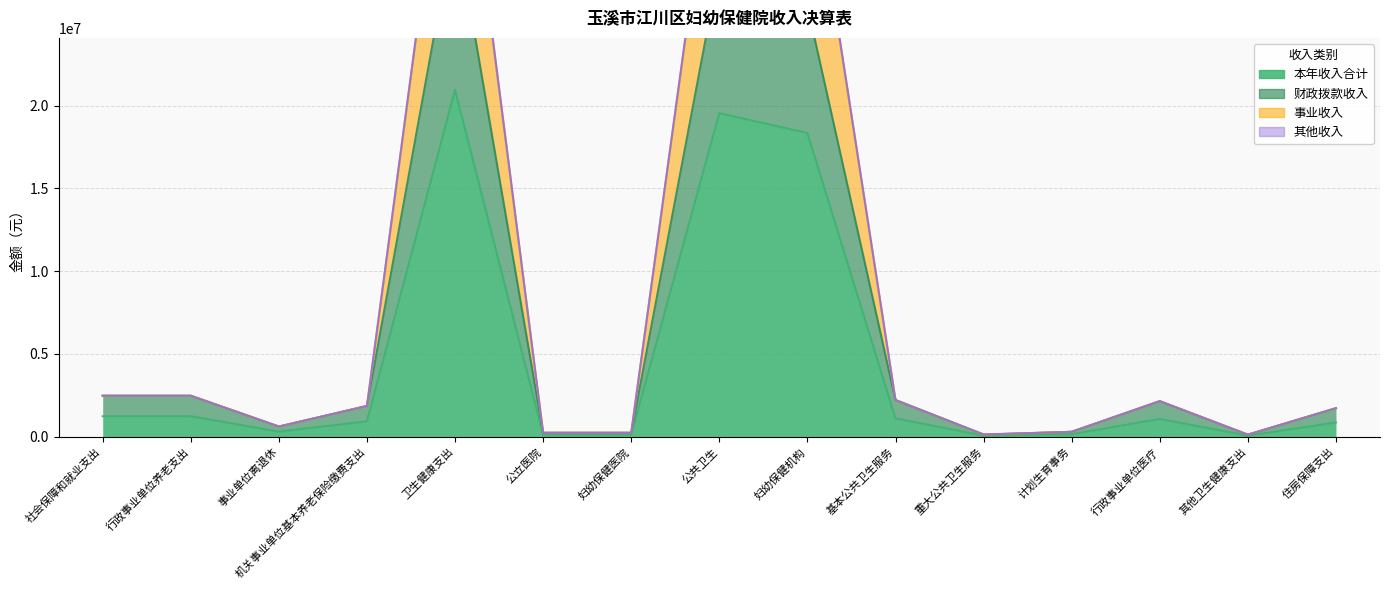

Rank the series at 公共卫生 from lowest to highest value.

本年收入合计, 财政拨款收入, 其他收入, 事业收入